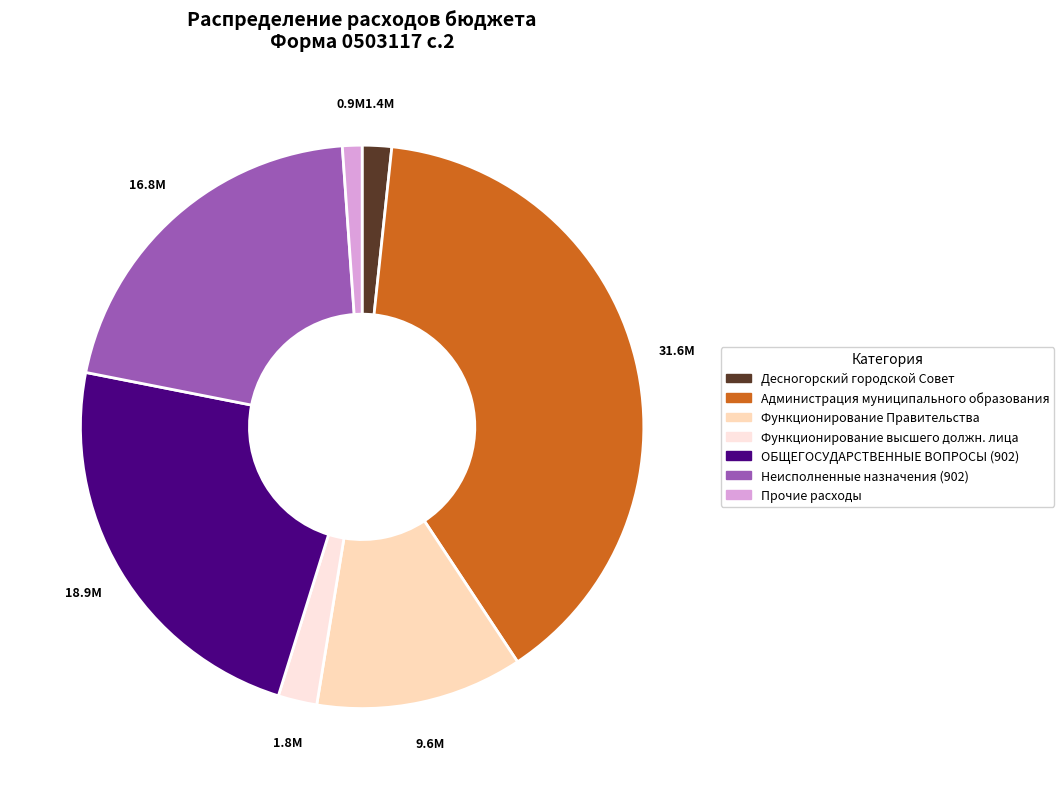

The Прочие расходы slice represents 1% of the pie. True or false?

True